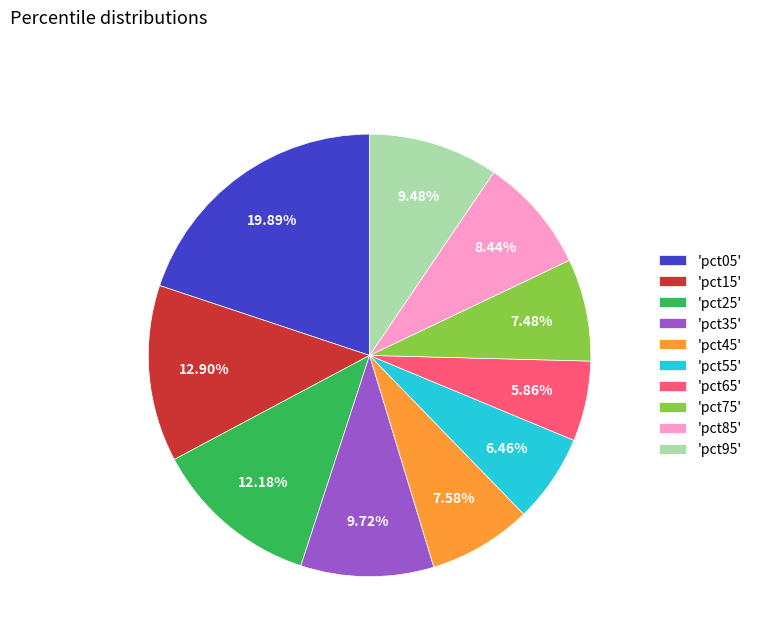

How many segments does this pie chart have?

10